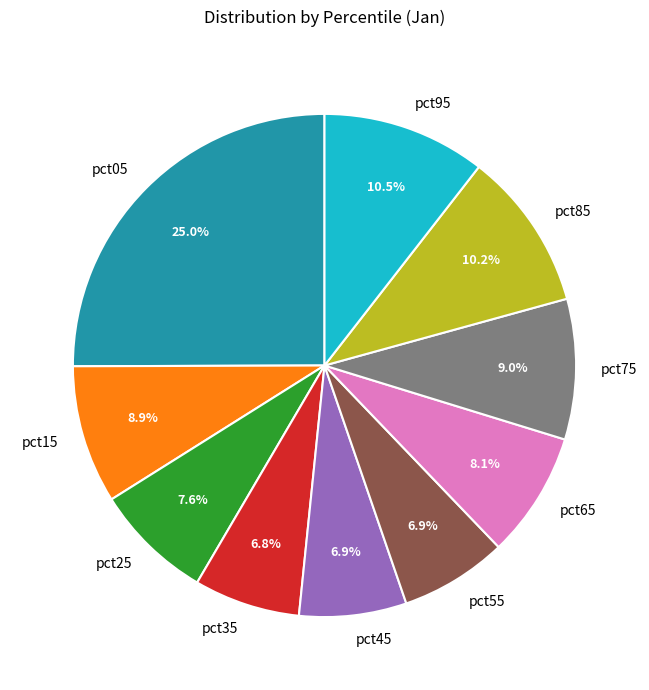

How many segments does this pie chart have?

10